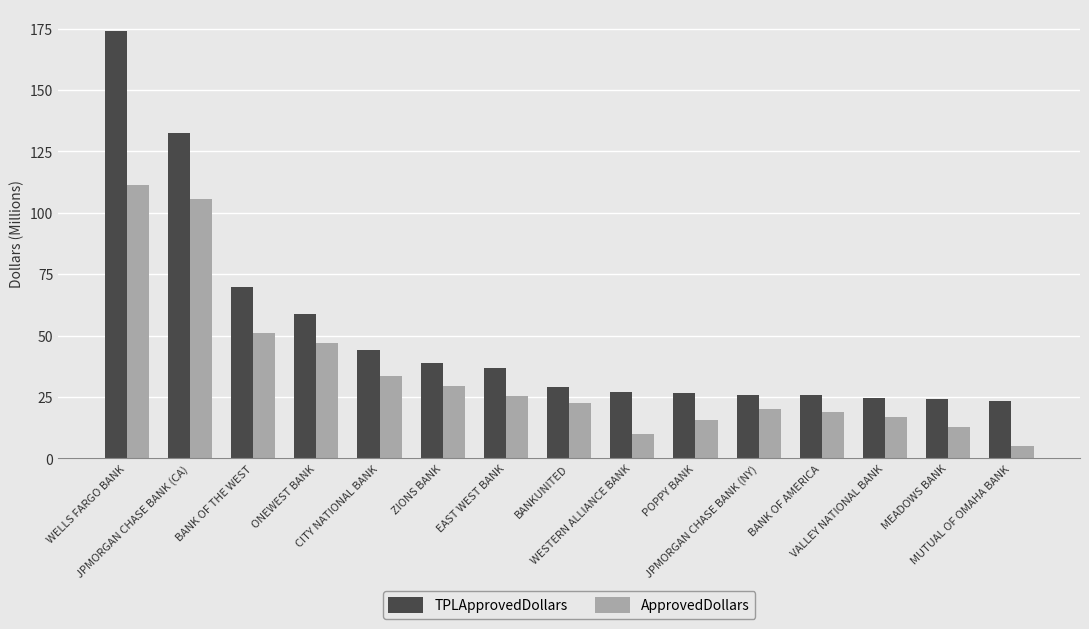

List the series in order of their peak value, highest first.

TPLApprovedDollars, ApprovedDollars